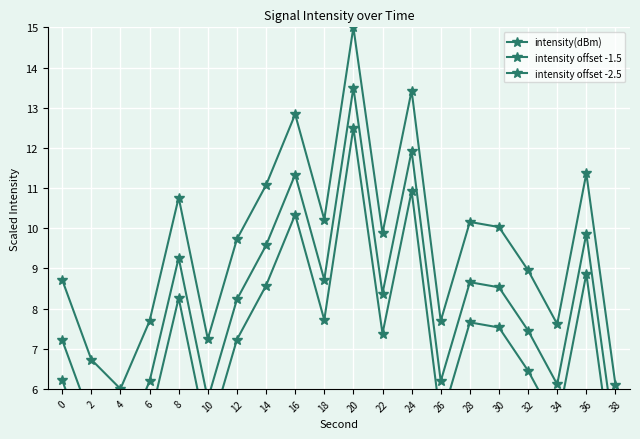

What are all the series names shown in the legend?

intensity(dBm), intensity offset -1.5, intensity offset -2.5